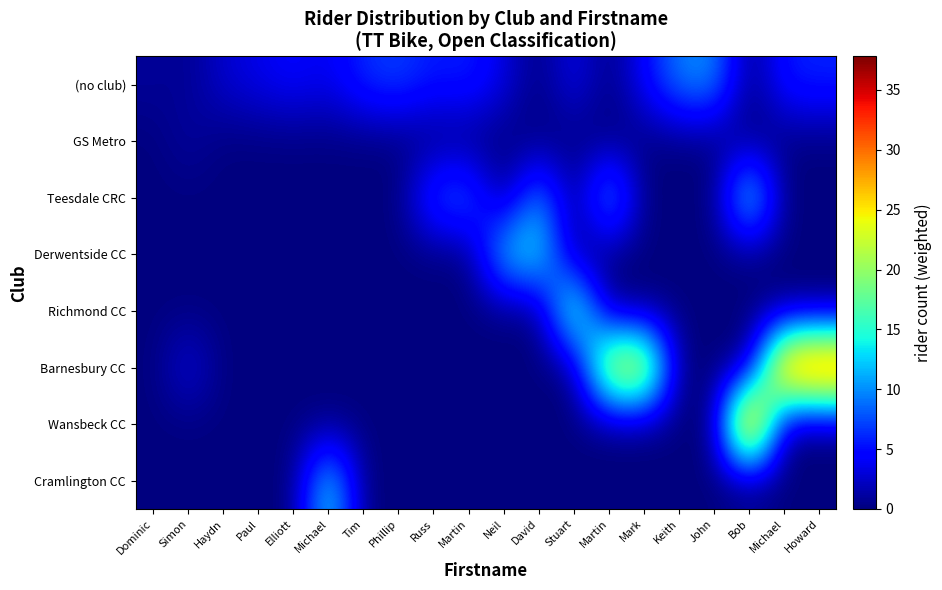

What is the greatest value displayed?

37.8